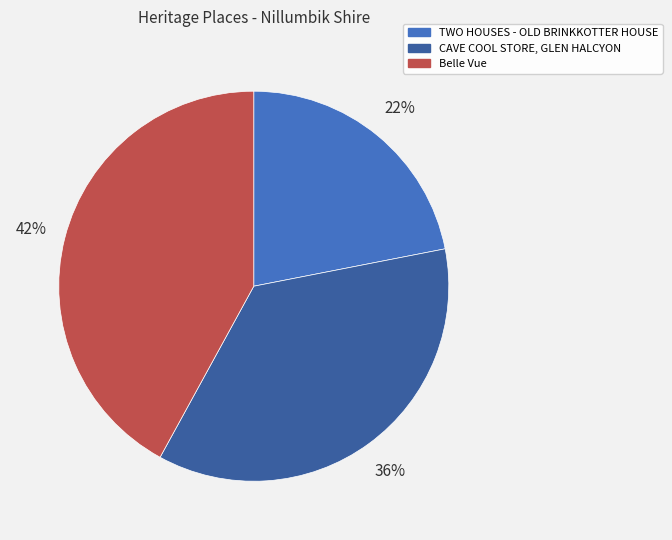

To the nearest percent, what percentage of the pie is CAVE COOL STORE, GLEN HALCYON?

36%